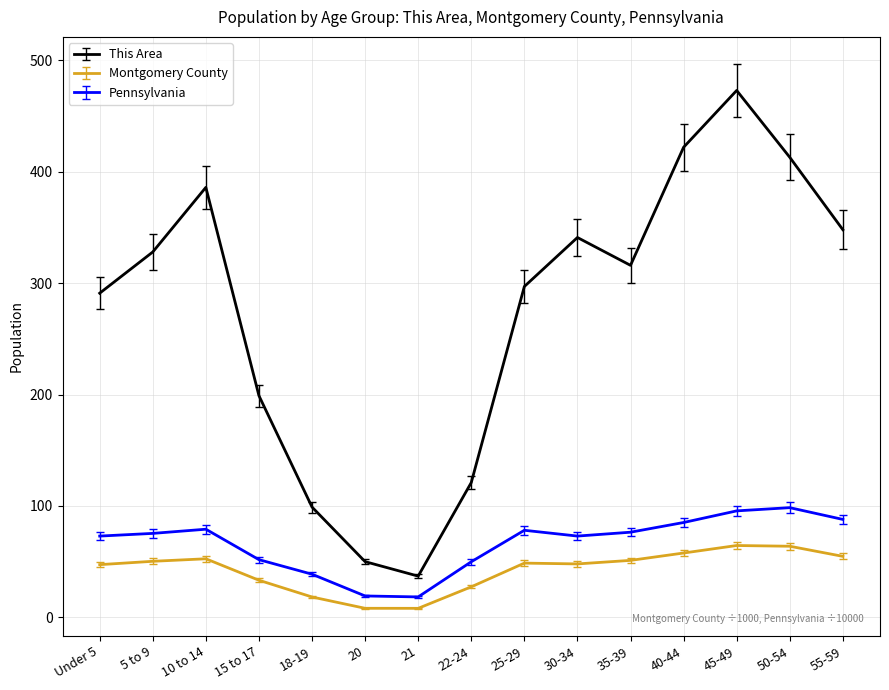

True or false: Pennsylvania has a value of 76.4 at 35-39.

True